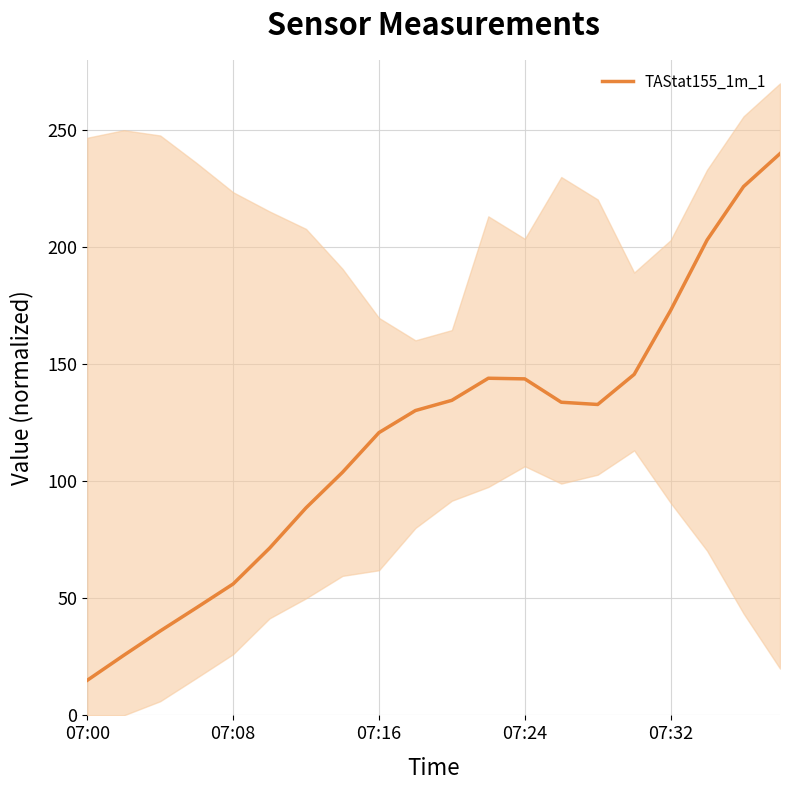

Where is the data nearest to the value 127?

9